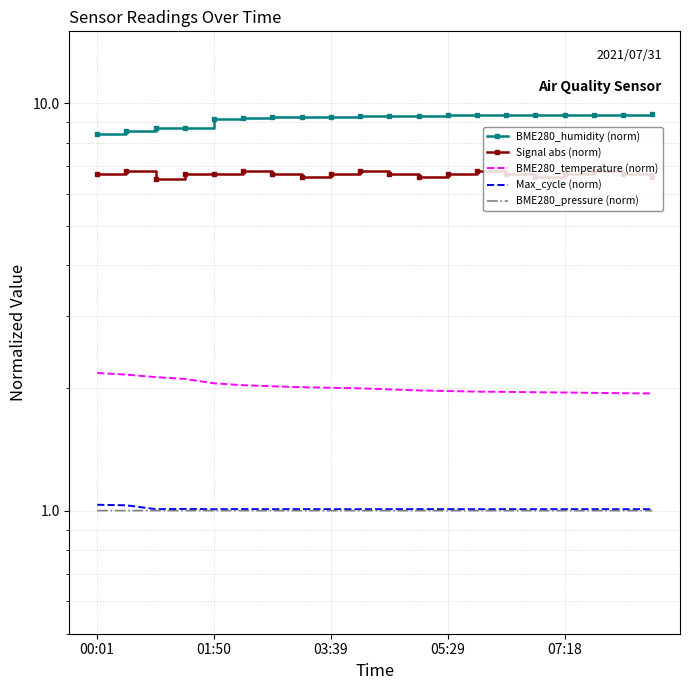

Count the number of categories in the chart.

20